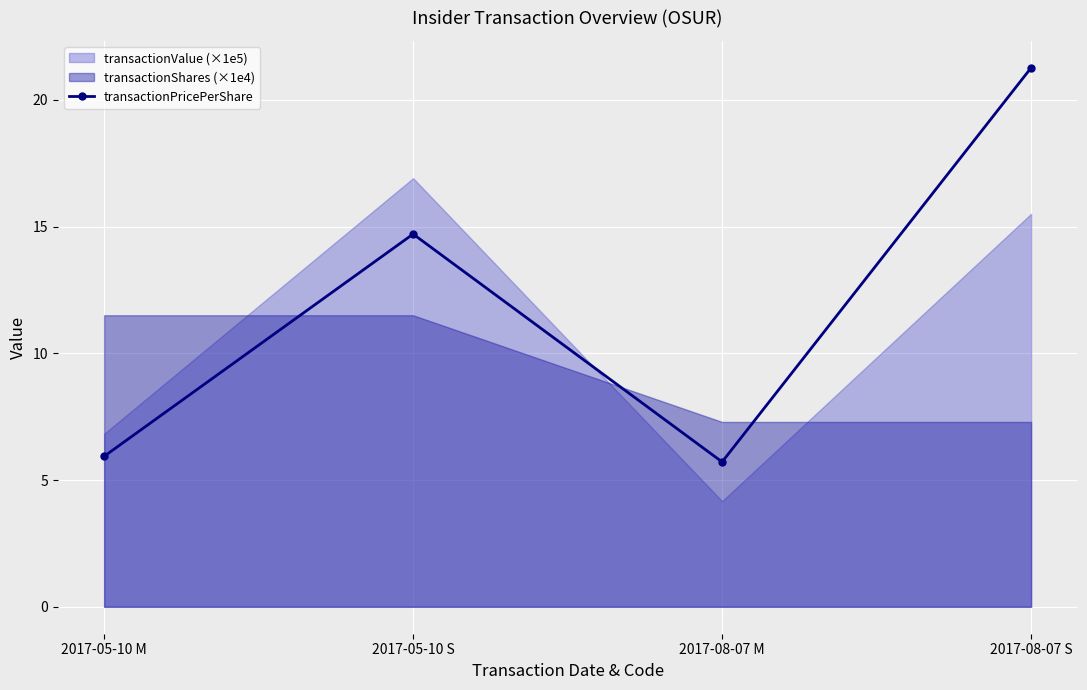

True or false: transactionPricePerShare has more than 2 interior local peaks.

False